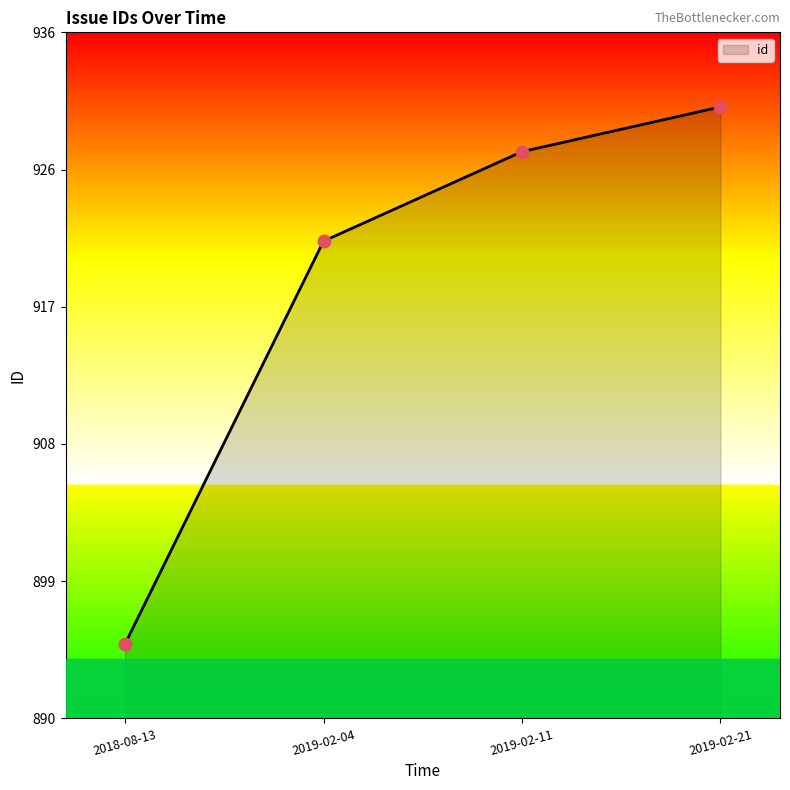

Which has a higher value, 2019-02-04 or 2019-02-11?

2019-02-11